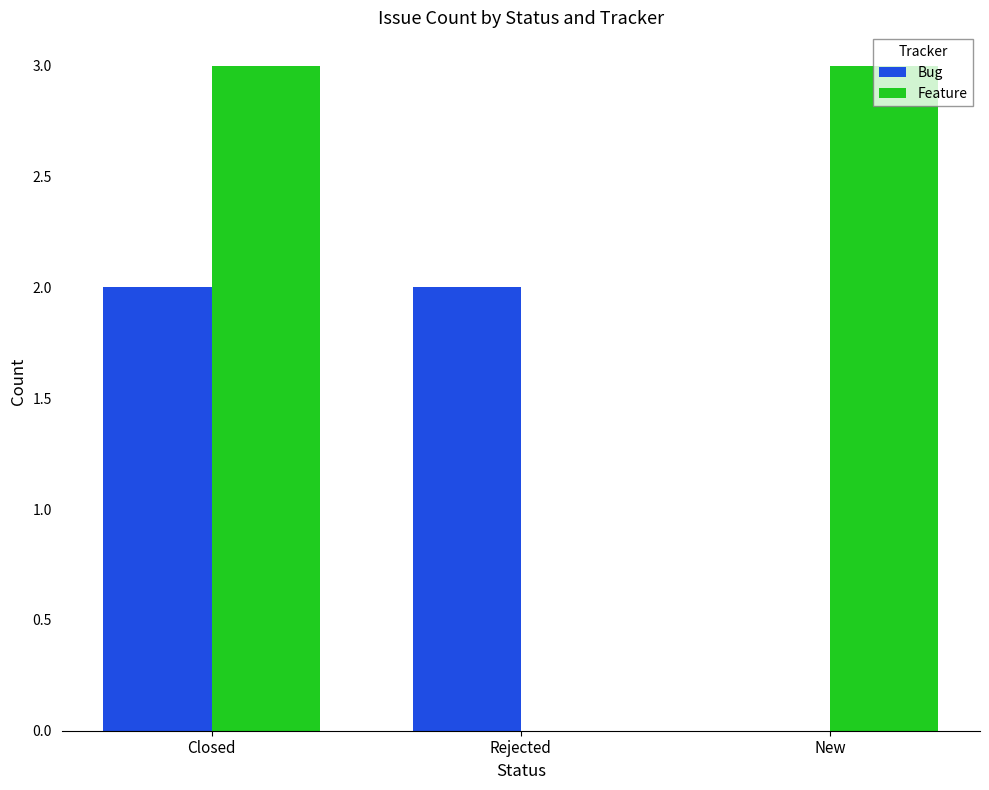

Which series has the largest total across all categories?

Feature